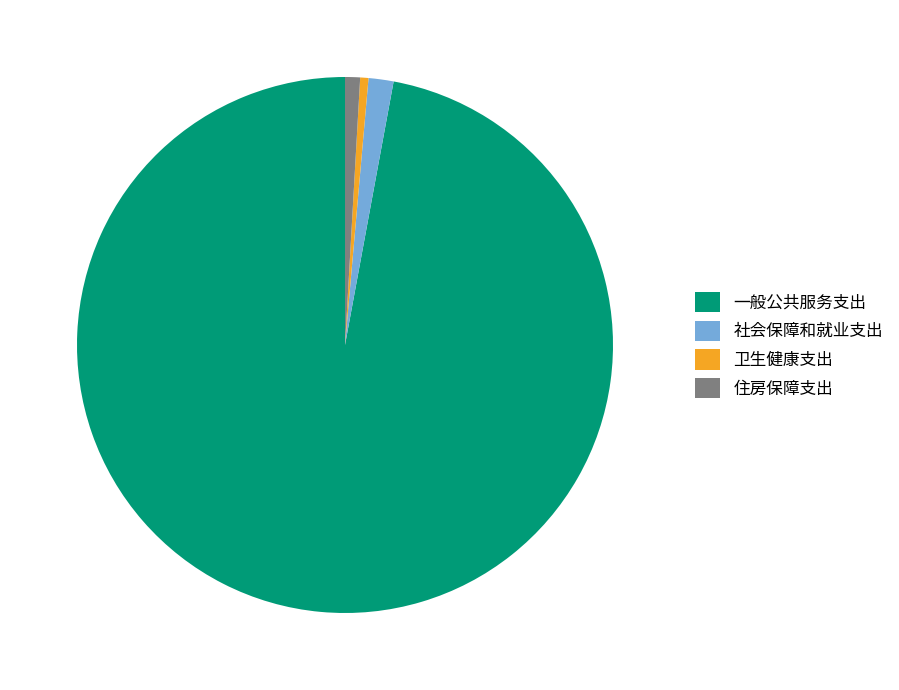

How many segments does this pie chart have?

4